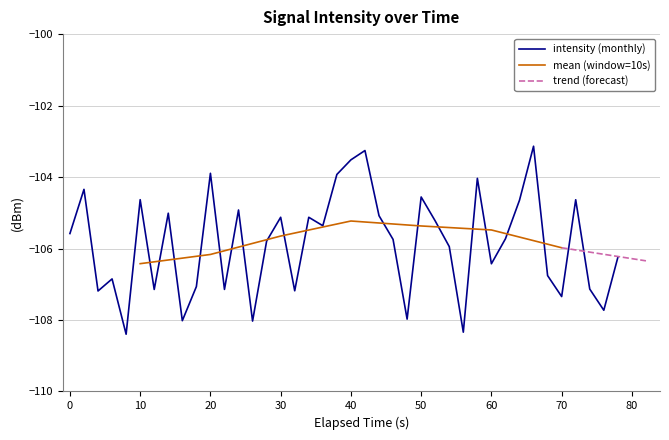

Does the chart have visible grid lines?

Yes